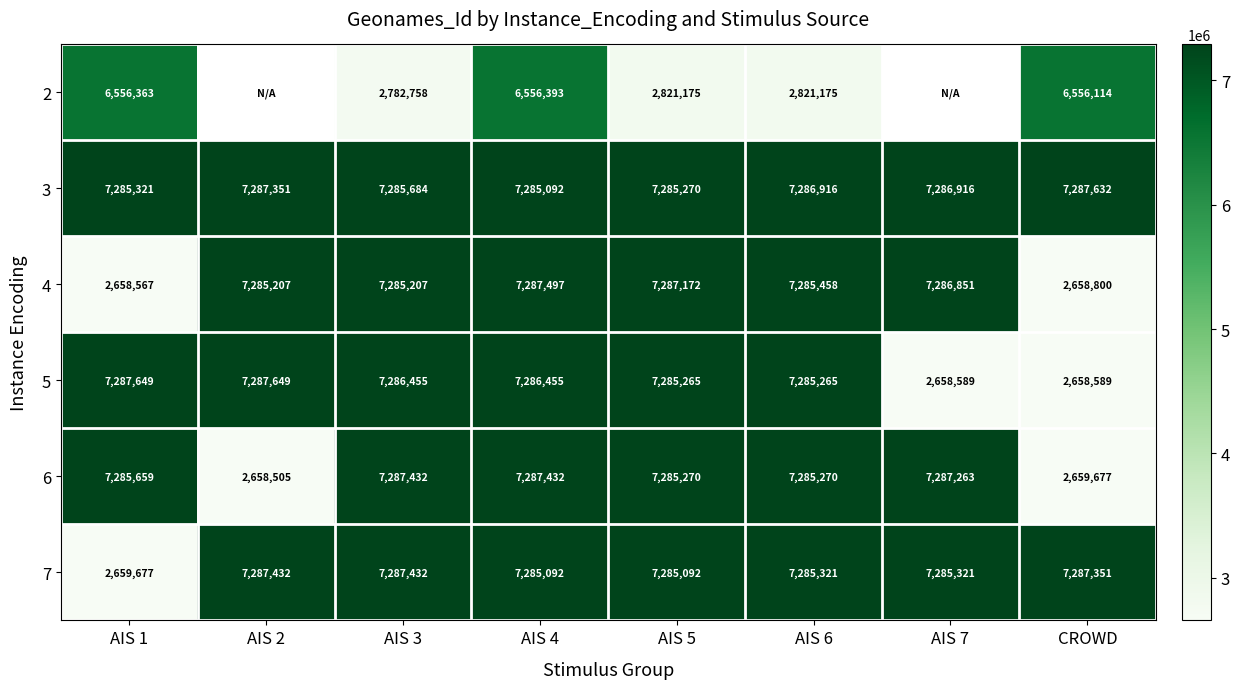

What value does the 7 series have at CROWD, to the nearest 100?

7287400